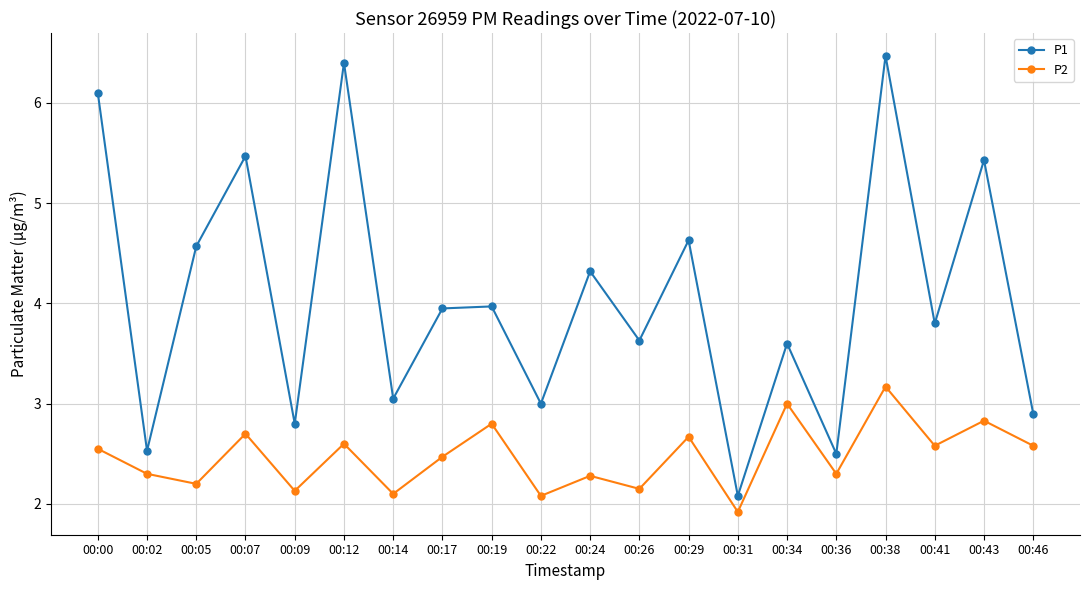

The P2 series shows 3.0 at 00:34. True or false?

True